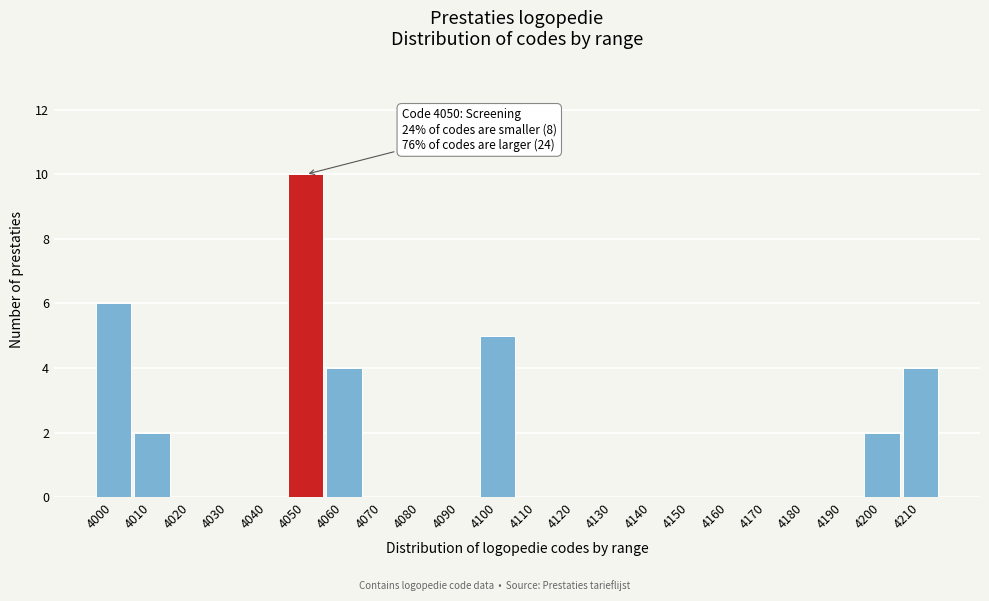

Reading left to right, transcribe all the data shown in this chart.

4000=6	4010=2	4020=0	4030=0	4040=0	4050=10	4060=4	4070=0	4080=0	4090=0	4100=5	4110=0	4120=0	4130=0	4140=0	4150=0	4160=0	4170=0	4180=0	4190=0	4200=2	4210=4